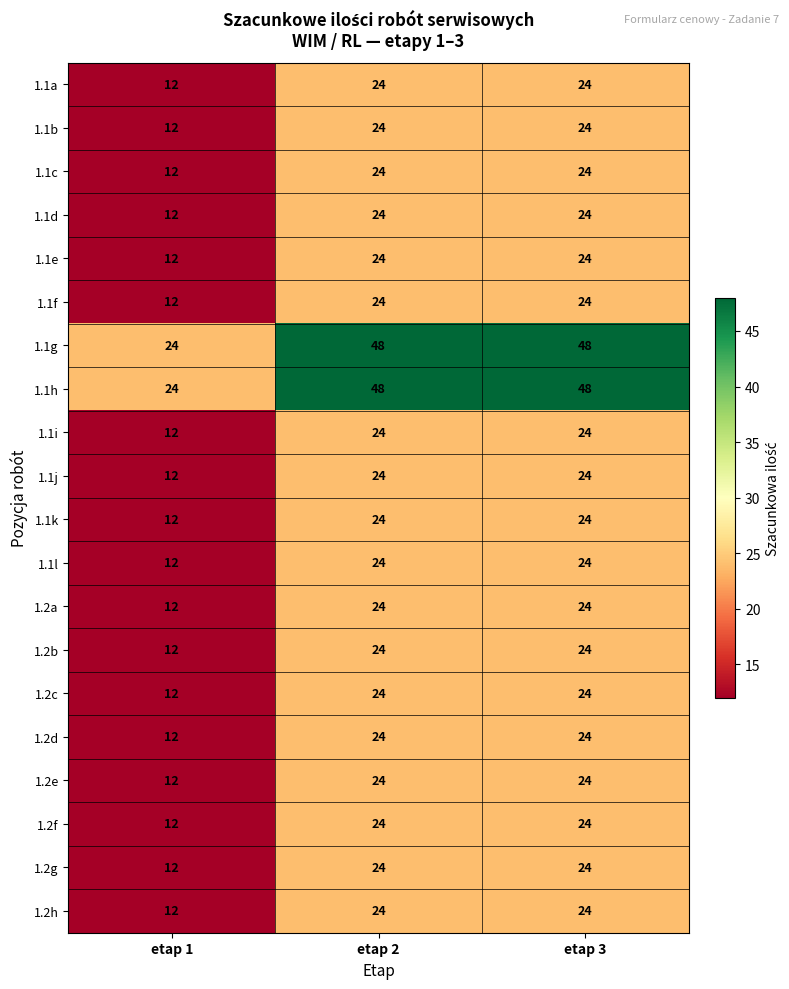

What is the total value across all series at etap 1?

264